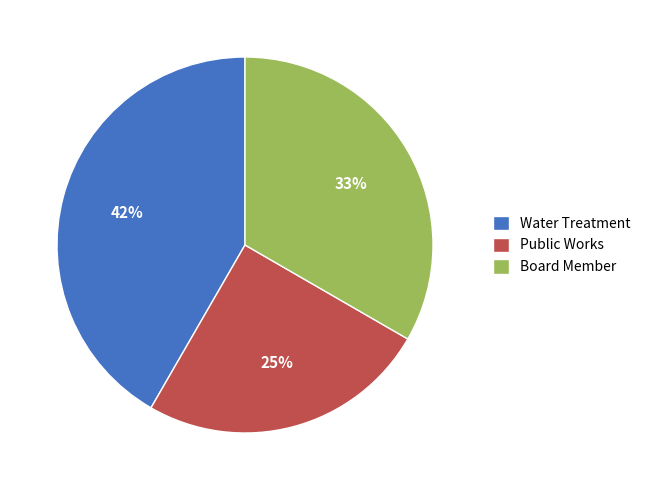

How many segments does this pie chart have?

3